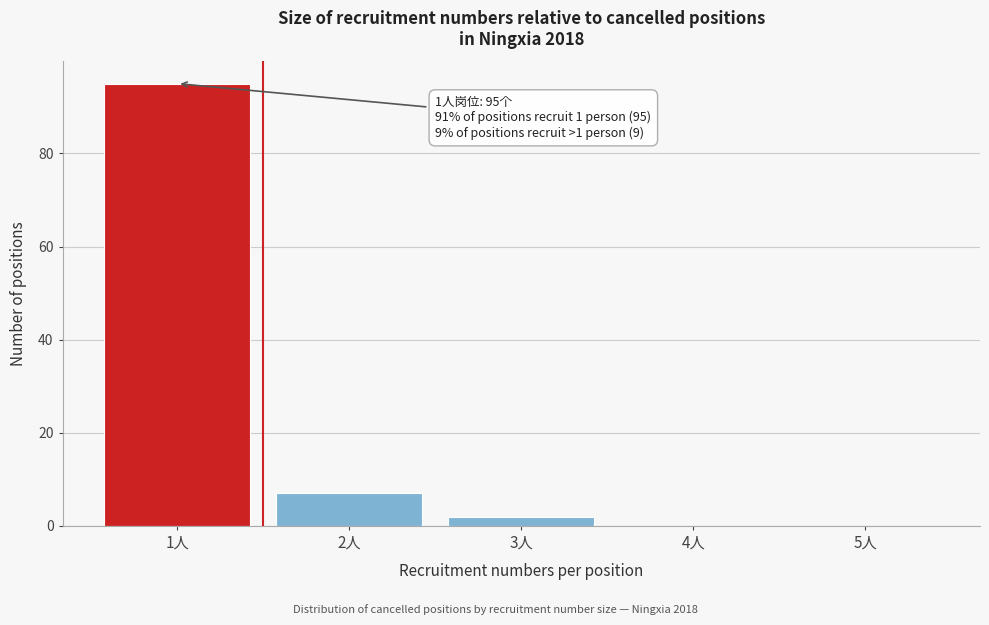

Reading left to right, list all the values displayed in this chart.

1人=95	2人=7	3人=2	4人=0	5人=0